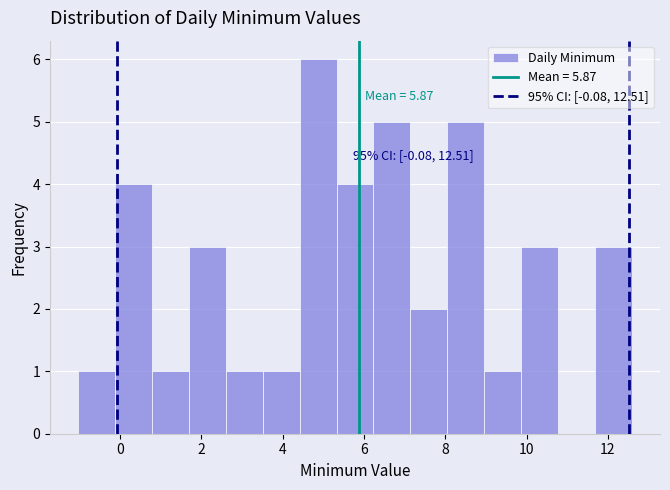

Over which range of the x-axis is the bar tallest?

4.4 to 5.4